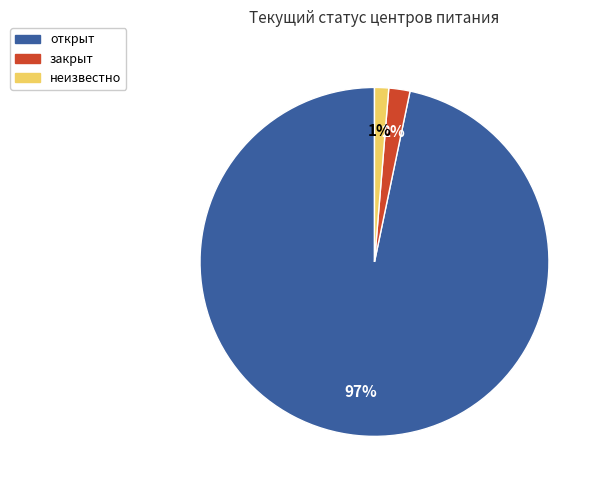

To the nearest percent, what is the average slice percentage?

33%